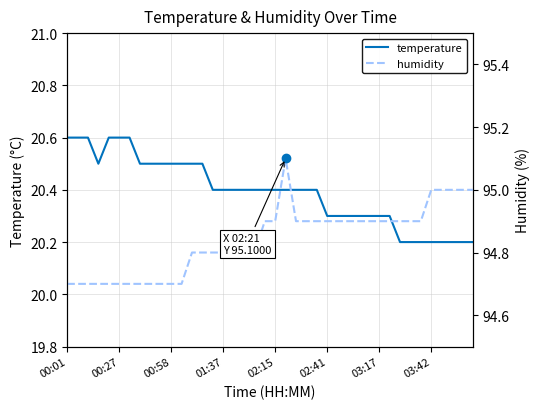

At how many categories does at least one series exceed 41?

40